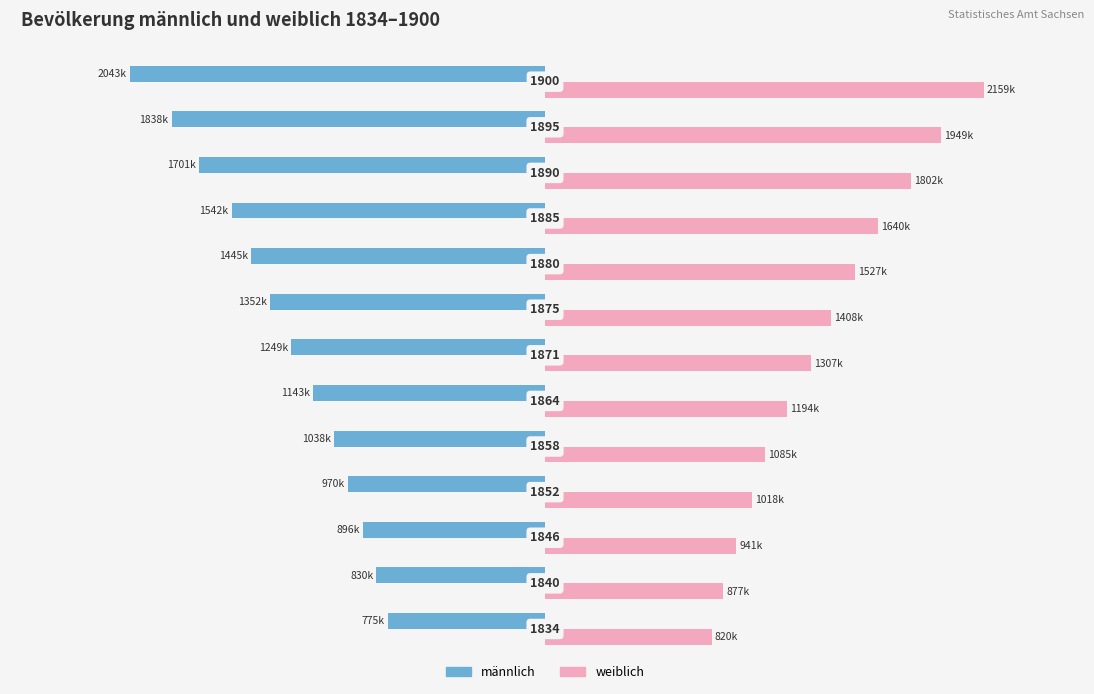

What are all the series names shown in the legend?

männlich, weiblich